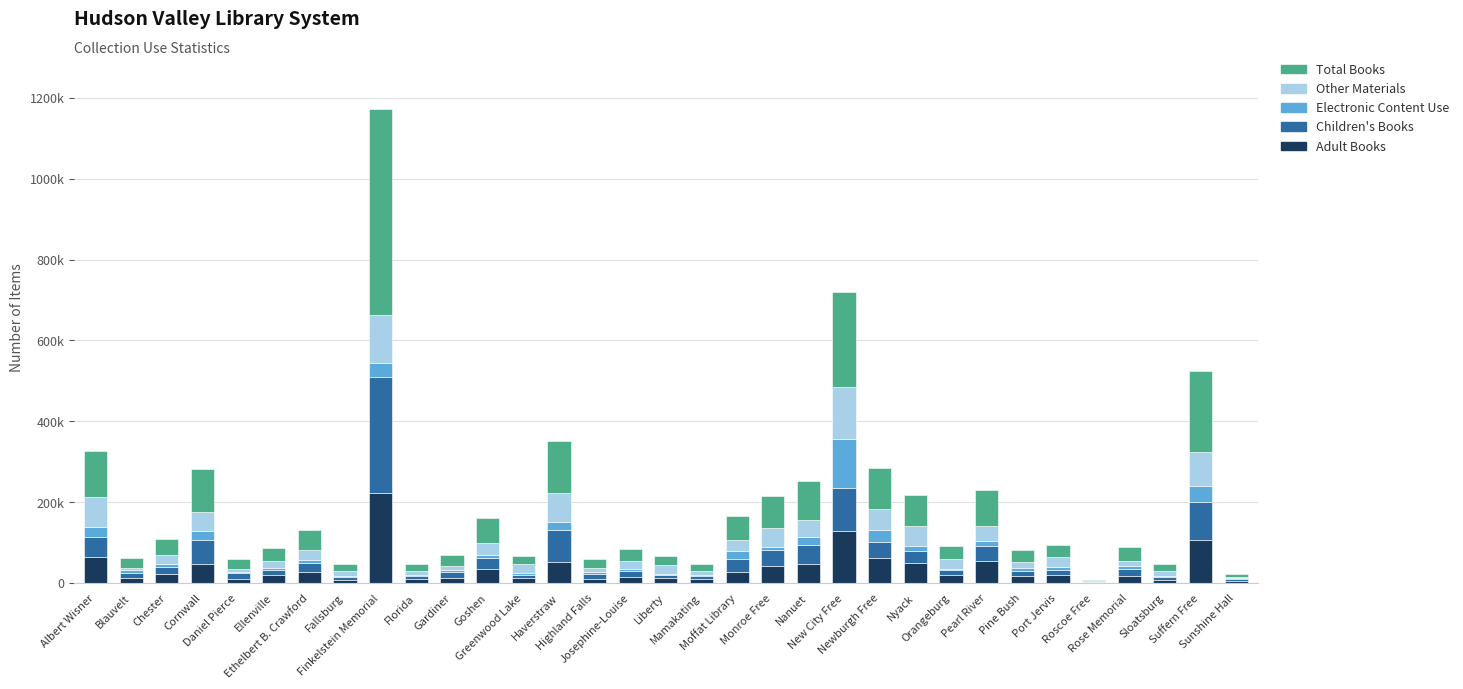

What is the difference between the maximum and minimum values in the Electronic Content Use series?

120650